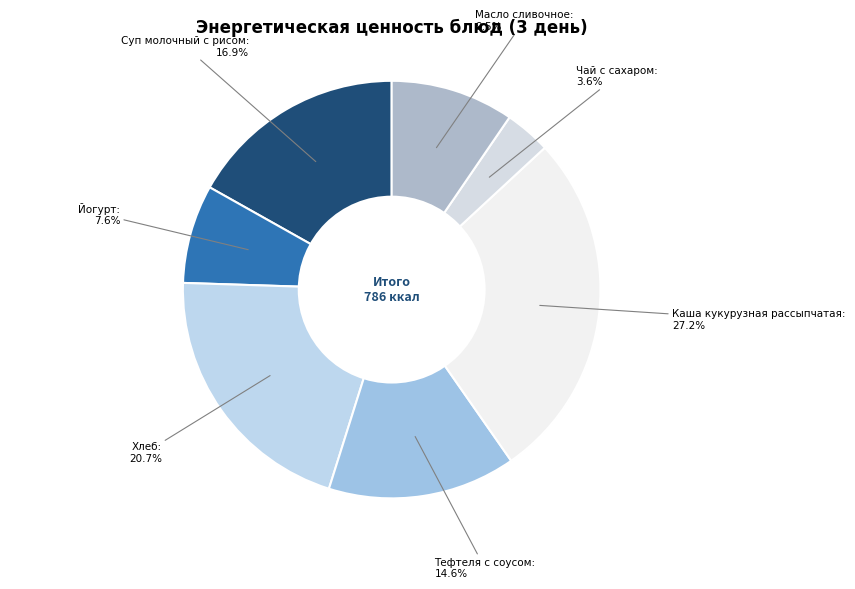

How many segments does this pie chart have?

7